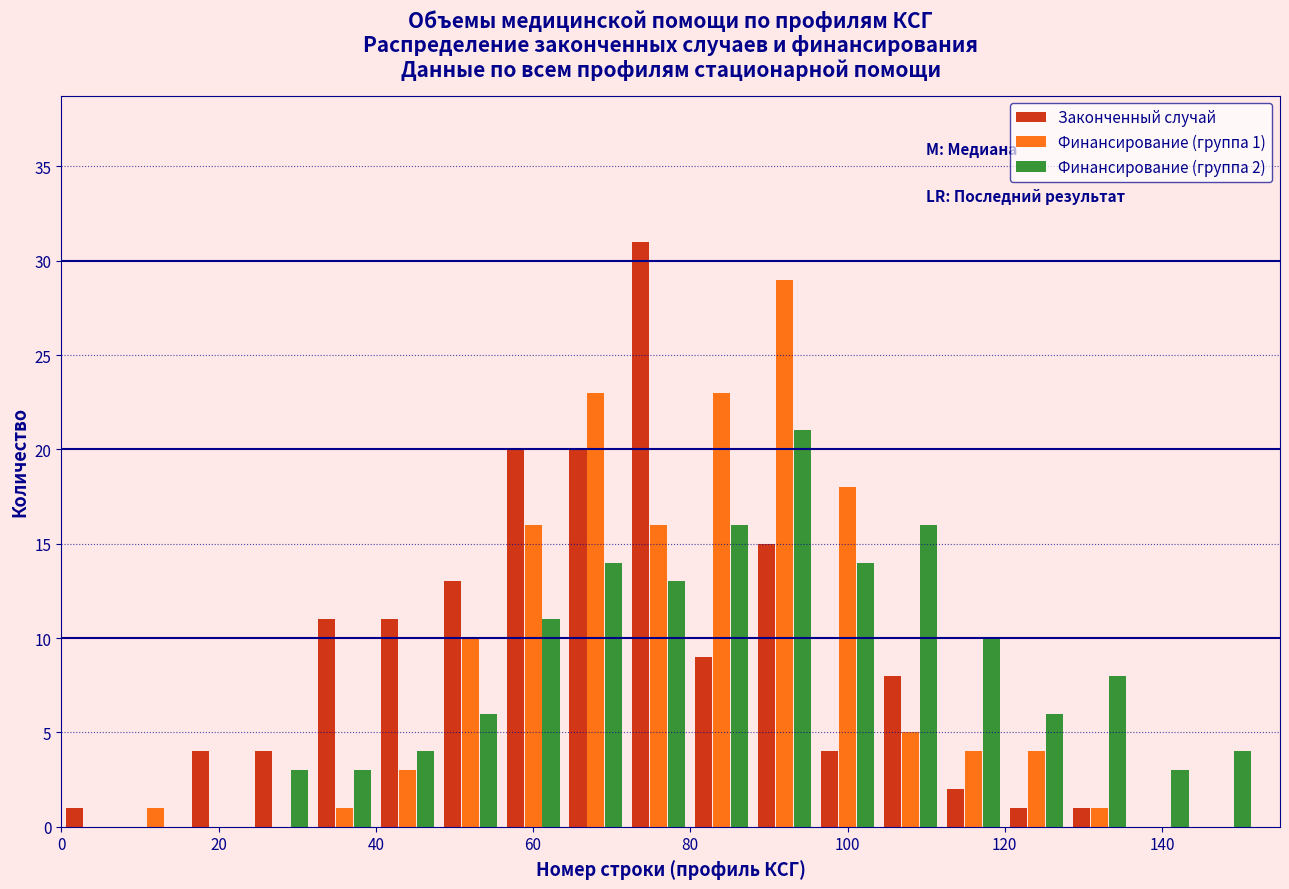

In the Законченный случай series, which range on the x-axis has the tallest bar?

72 to 80